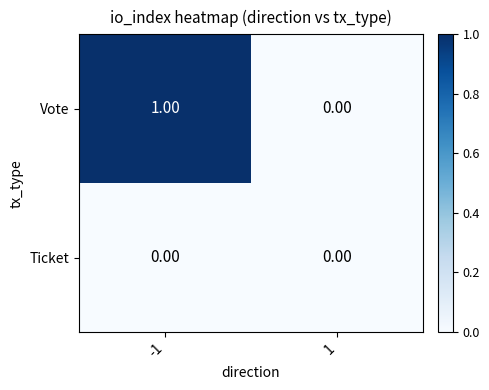

Which series has the largest range (max minus min)?

Vote